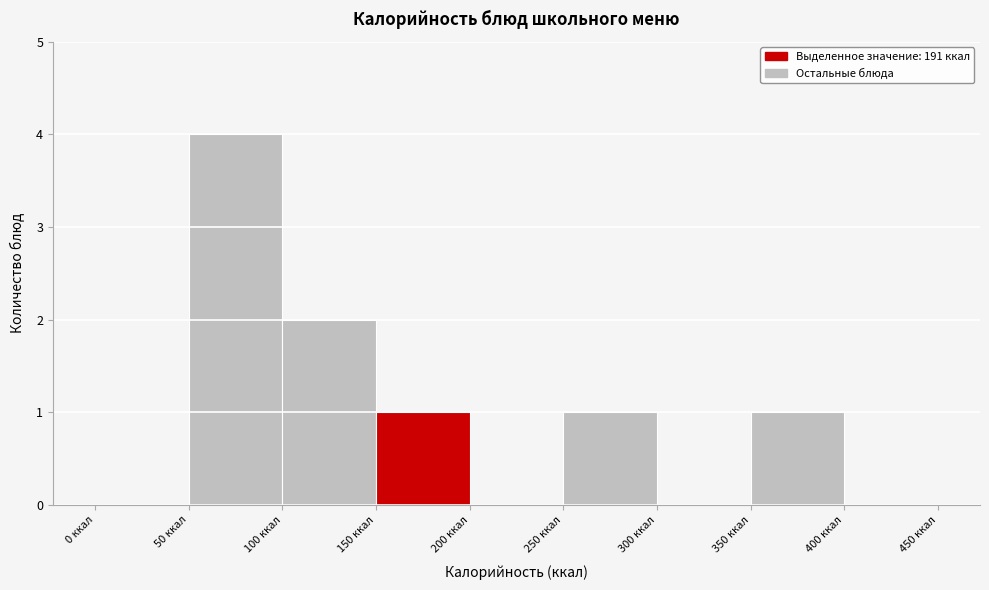

Reading left to right, transcribe this chart: for each bar, give the range it covers on the x-axis and its height. The values are not printed on the chart, so give them approximately, as read against the axis.

0 to 50: 0
50 to 100: 4
100 to 150: 2
150 to 200: 1
200 to 250: 0
250 to 300: 1
300 to 350: 0
350 to 400: 1
400 to 450: 0